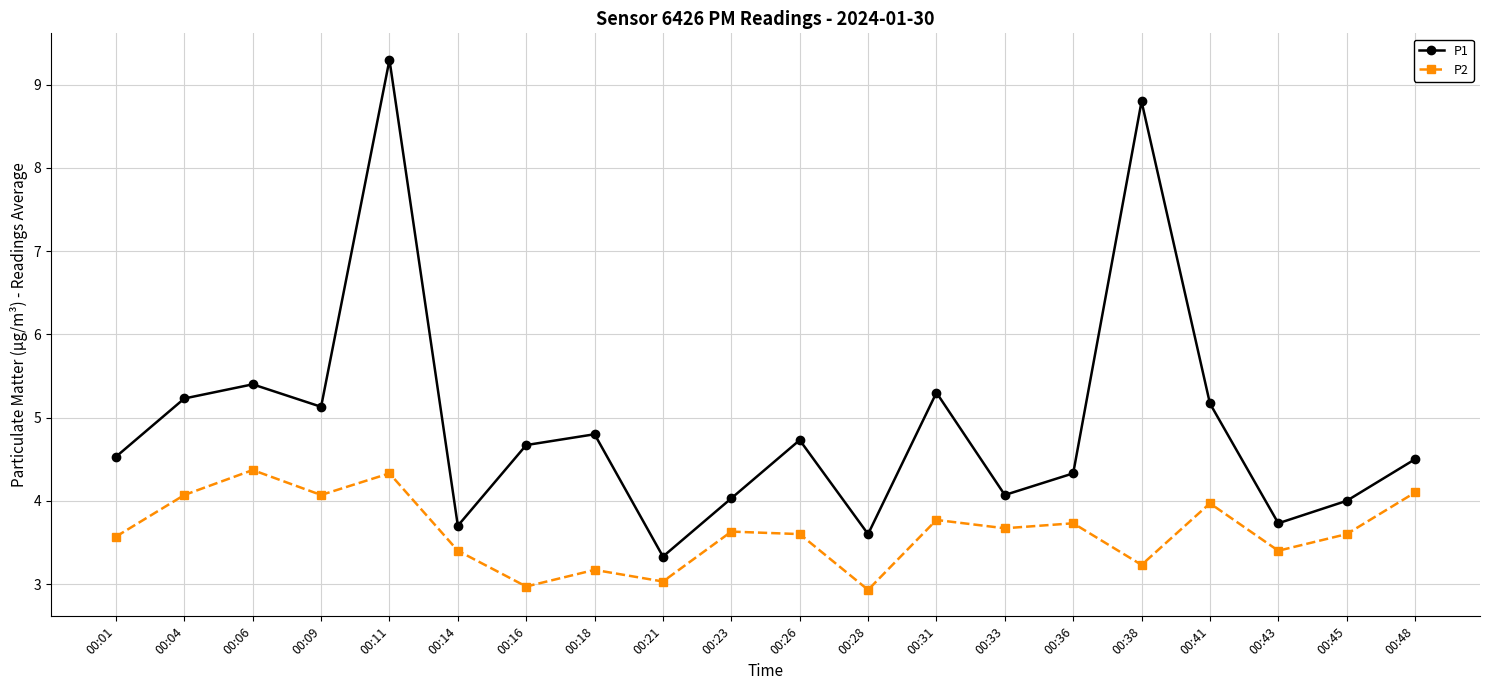

True or false: P2 and P1 intersect in this chart.

False